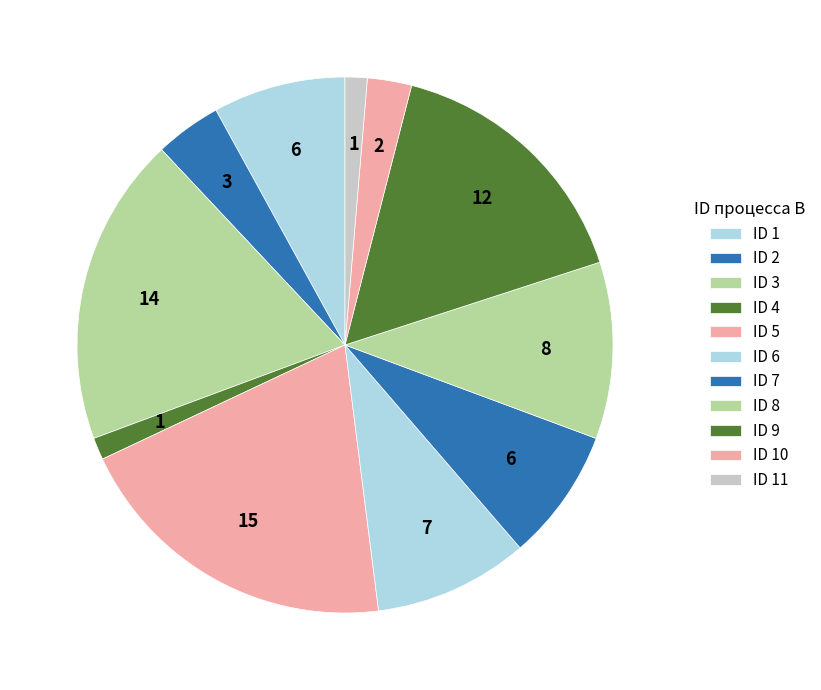

How many segments does this pie chart have?

11